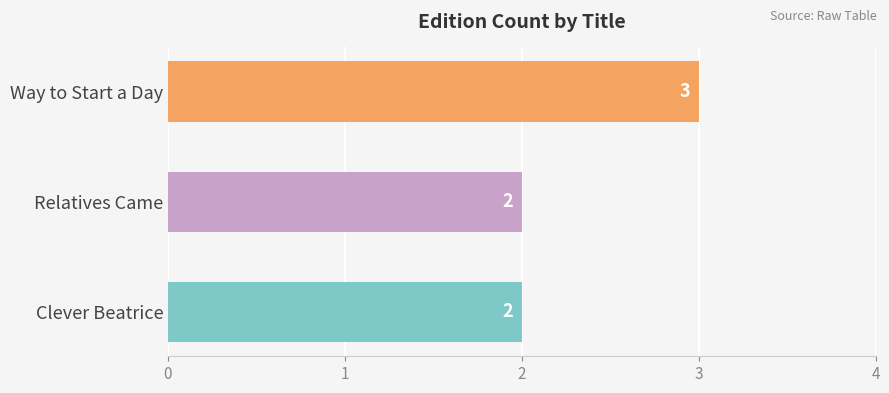

True or false: the data shows 2 at Way to Start a Day.

False